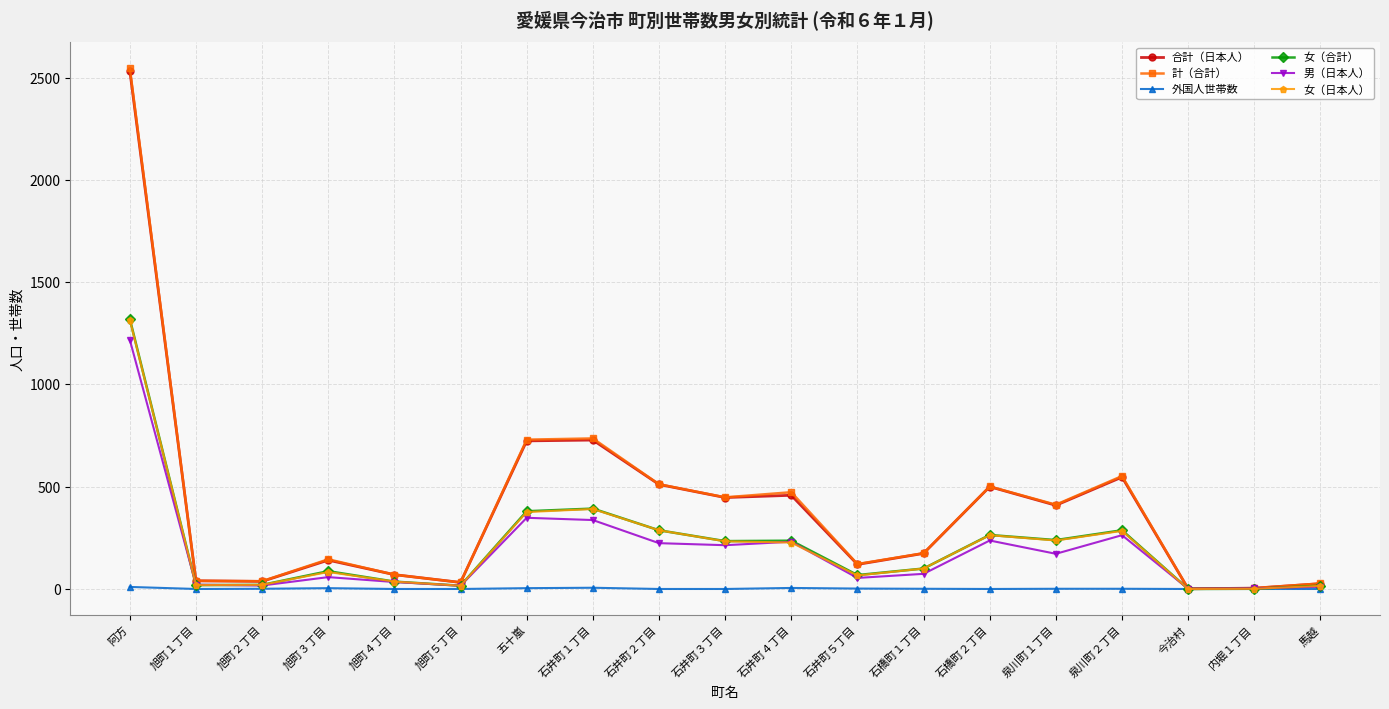

What is the average value of the 女（合計） series?

211